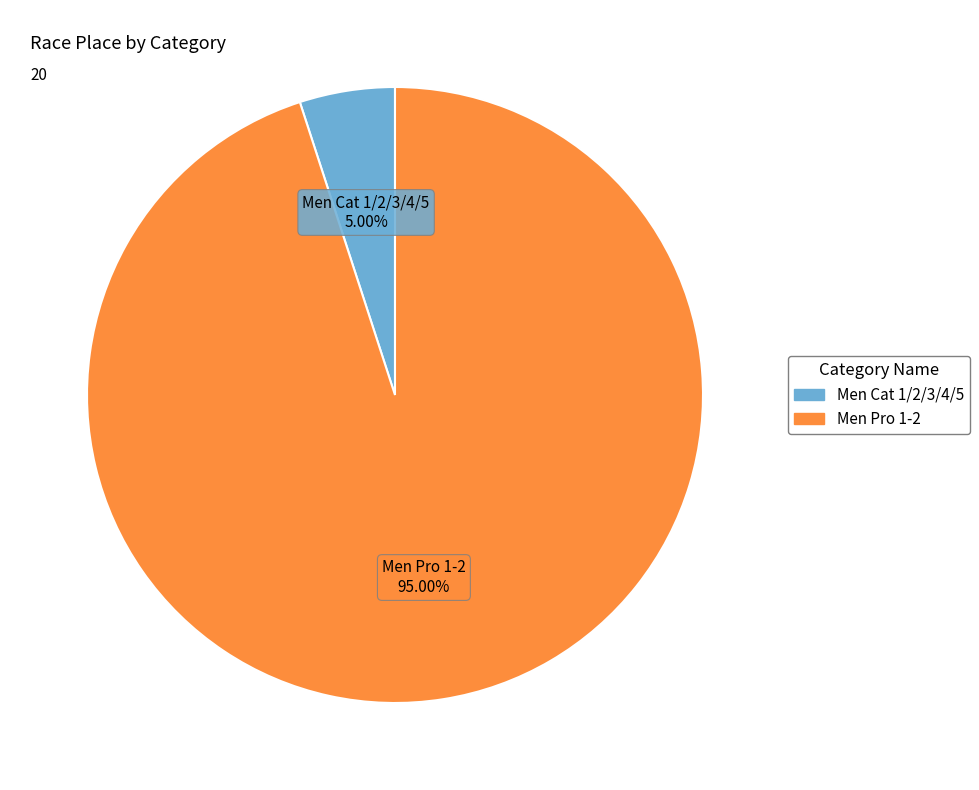

What percentage is NOT represented by Men Cat 1/2/3/4/5?

95.0%